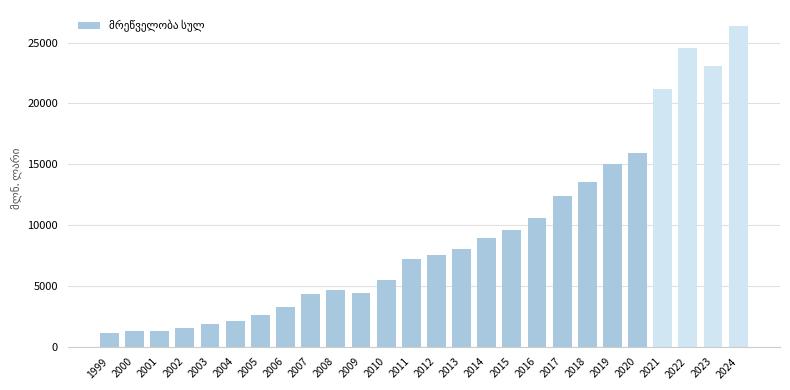

Approximately how many times larger is the value at 2000 compared to 2005?

0.5